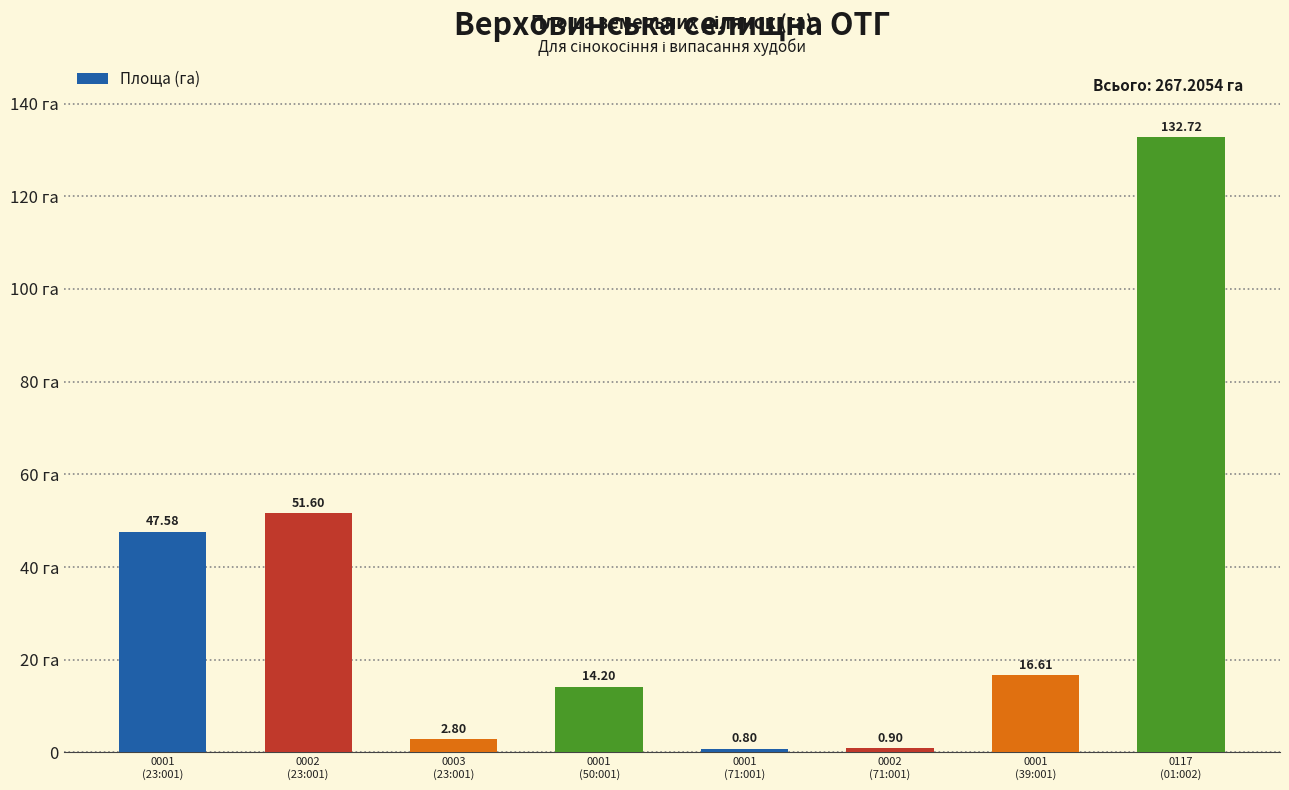

Reading left to right, extract all data points from this chart.

47.6	51.6	2.8	14.2	0.8	0.9	16.6	132.7